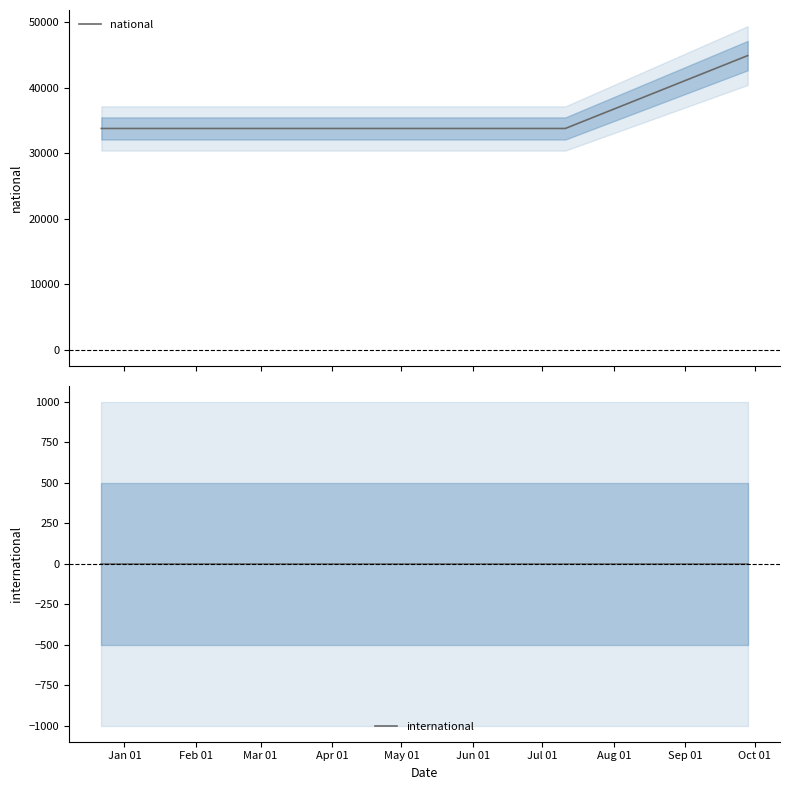

Which series has the largest total across all categories?

national